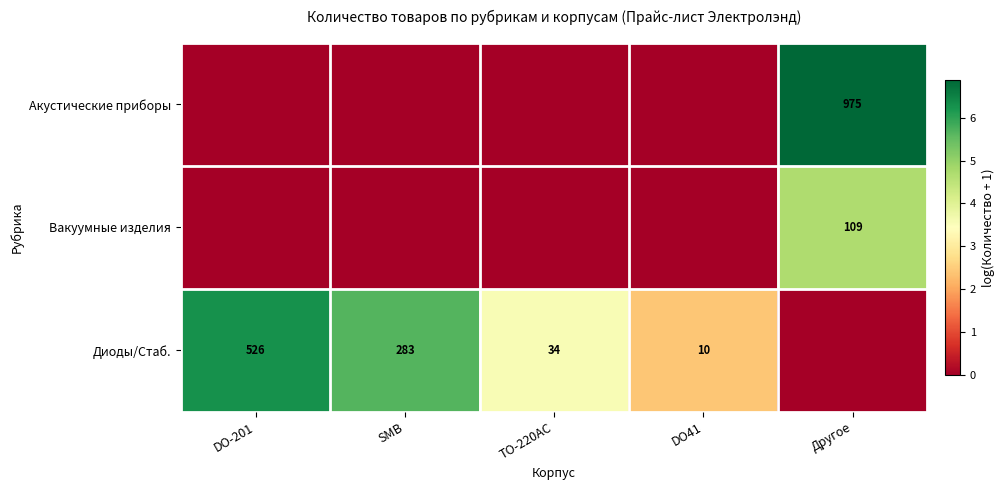

Between DO41 and Другое, which is larger?

Другое